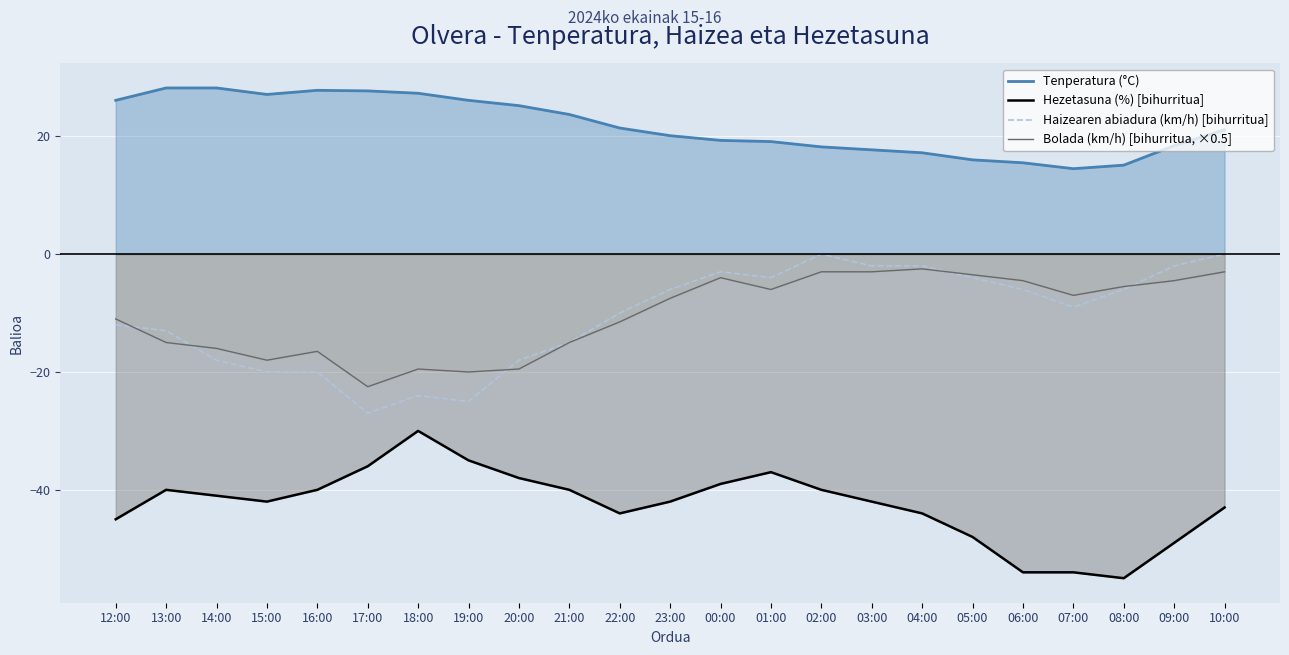

At which label does Bolada (km/h) [bihurritua, ×0.5] reach its minimum?

17:00